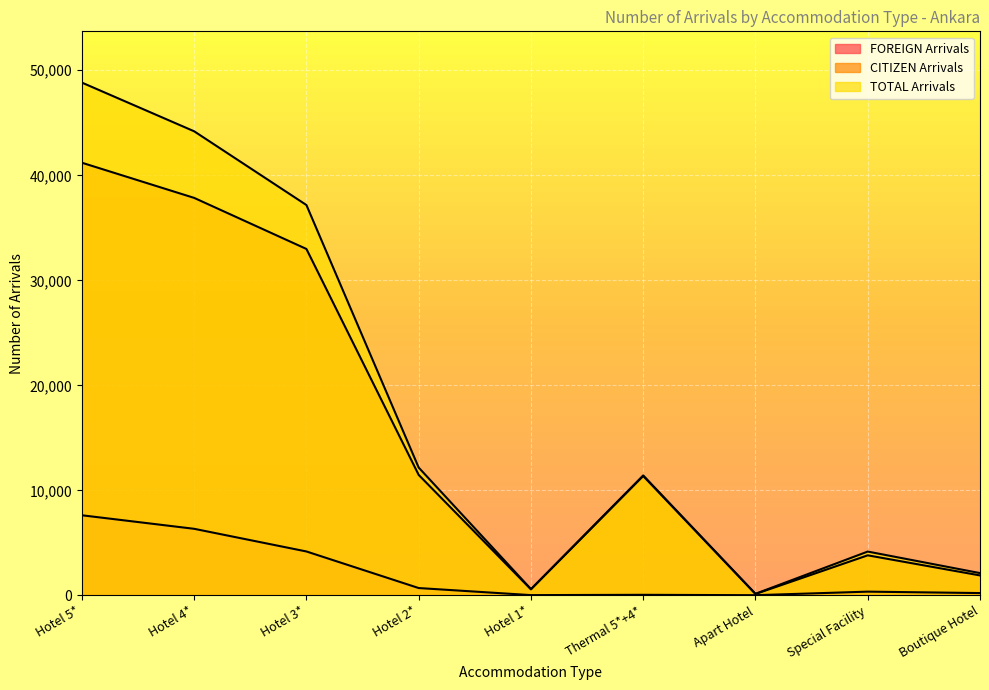

What value does the TOTAL Arrivals series have at Special Facility?

4174